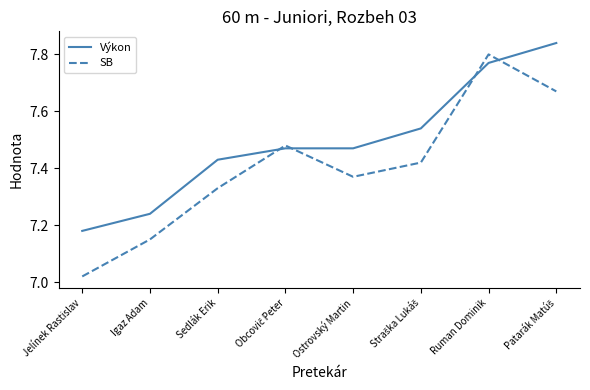

Which series ends up on top after the final intersection of Výkon and SB?

Výkon